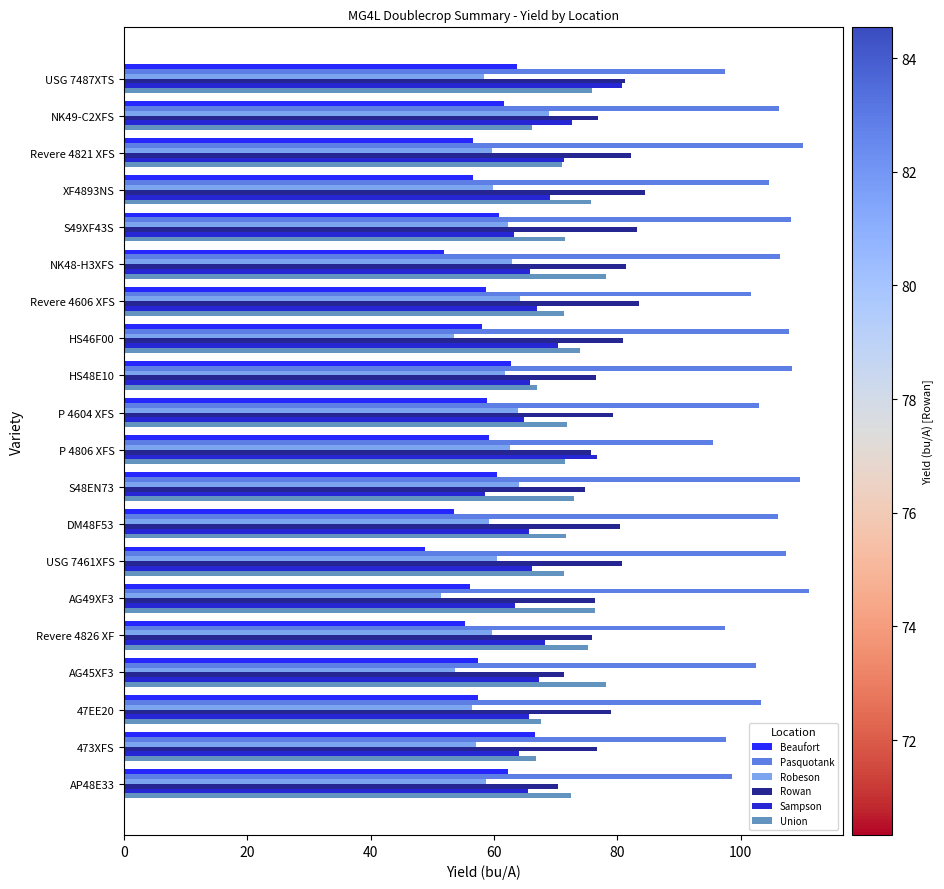

Which label corresponds to the smallest value in the chart?

USG 7461XFS